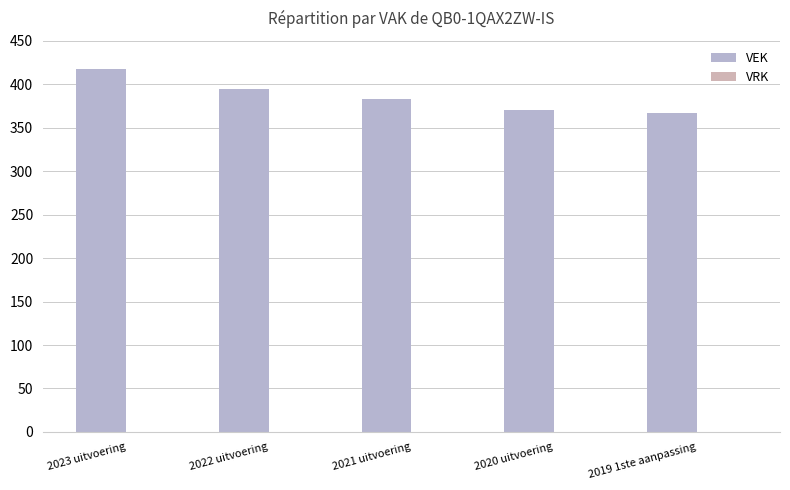

How many distinct data groups are displayed?

1